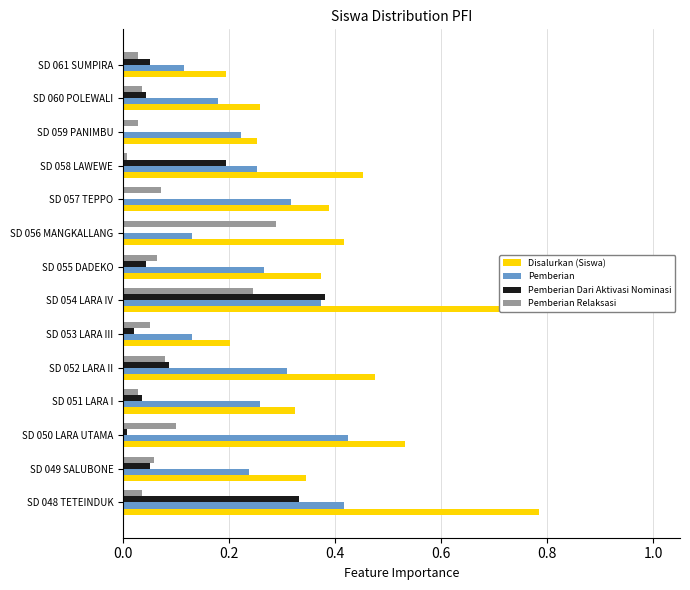

The Pemberian Dari Aktivasi Nominasi series shows 0.0 at SD 053 LARA III. True or false?

True